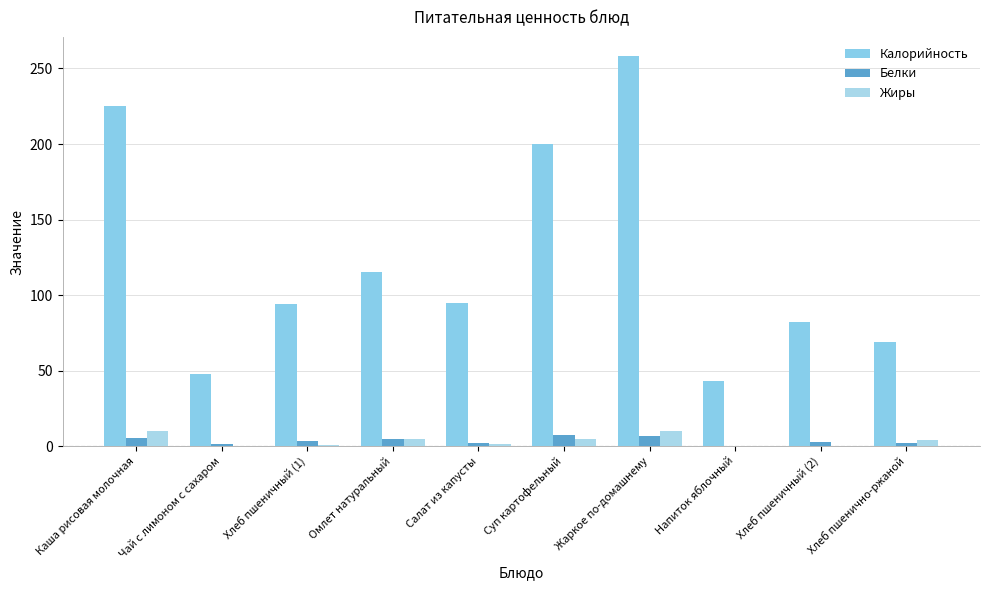

What is the difference between the highest and lowest values at Хлеб пшенично-ржаной?

66.6